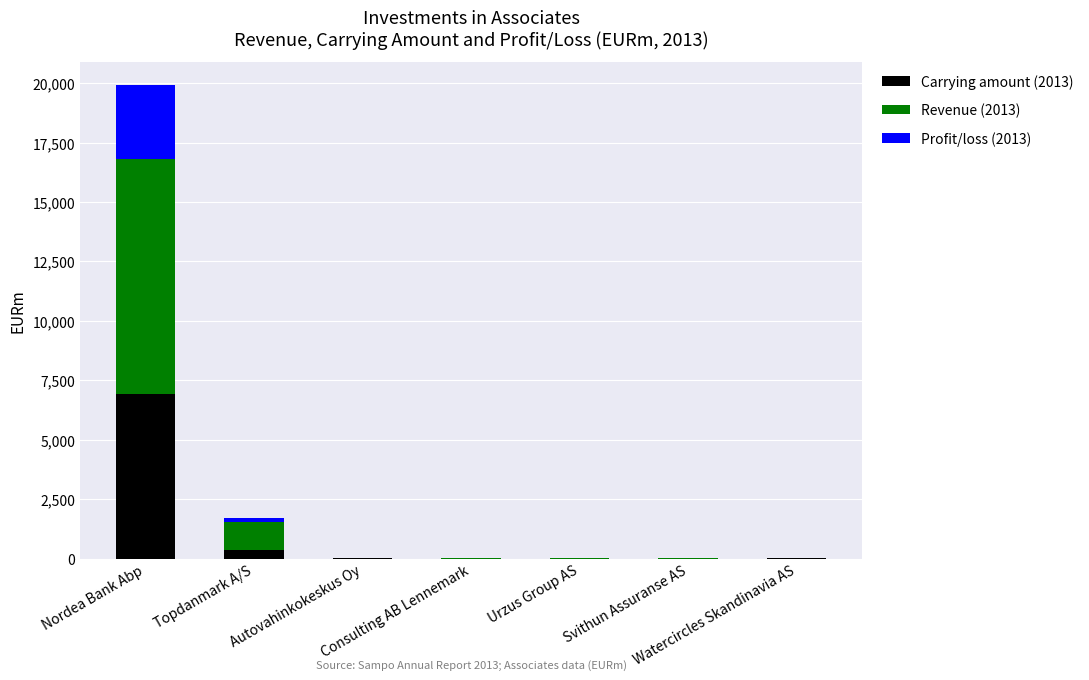

Are the bars horizontal?

No